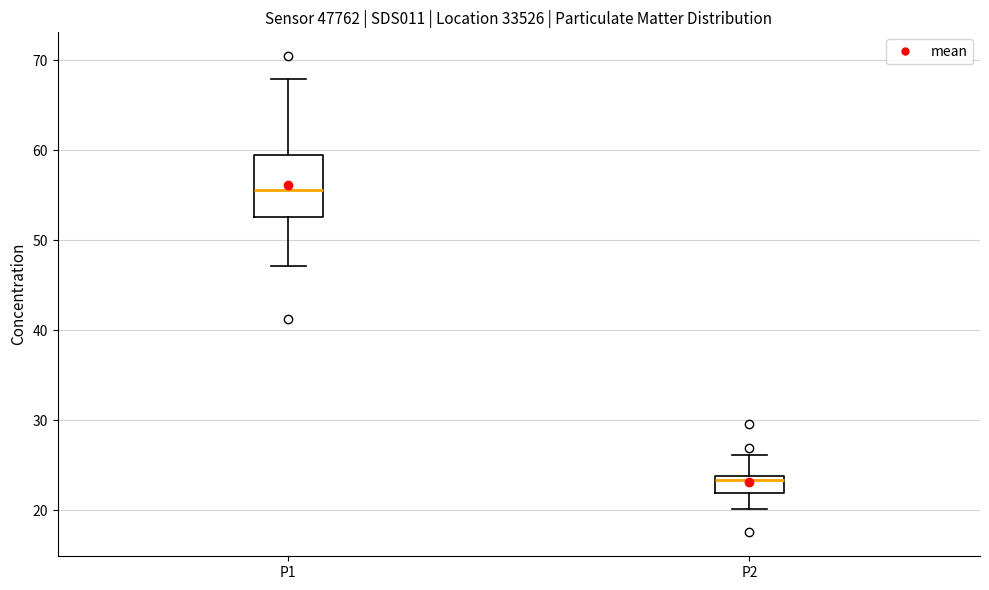

Which box's median line is the highest?

P1